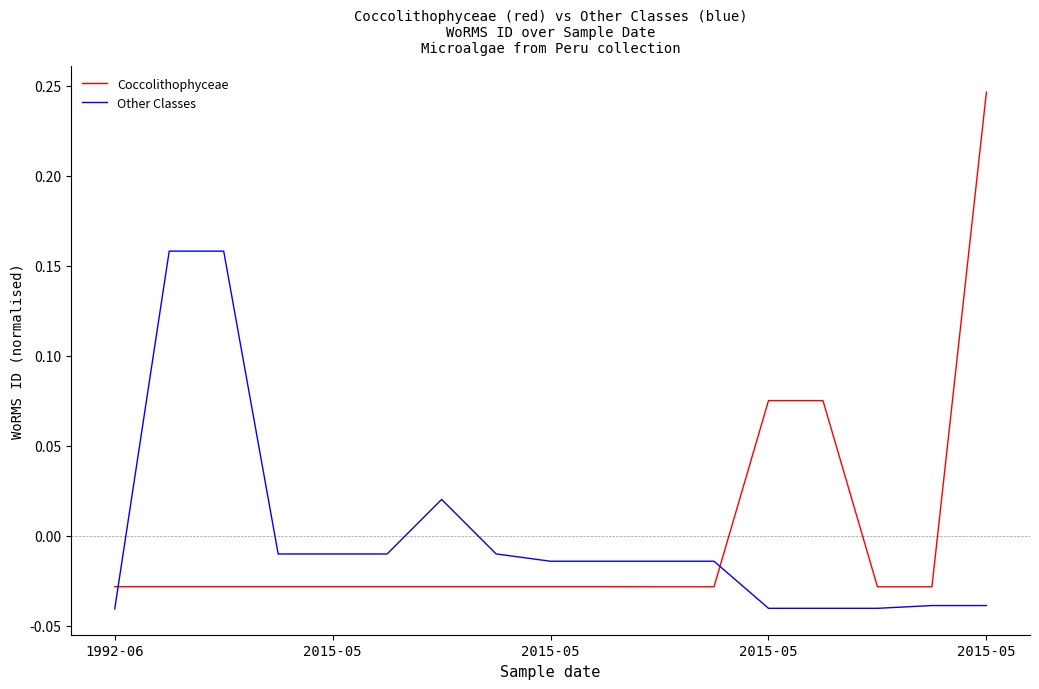

What are all the series names shown in the legend?

Coccolithophyceae, Other Classes